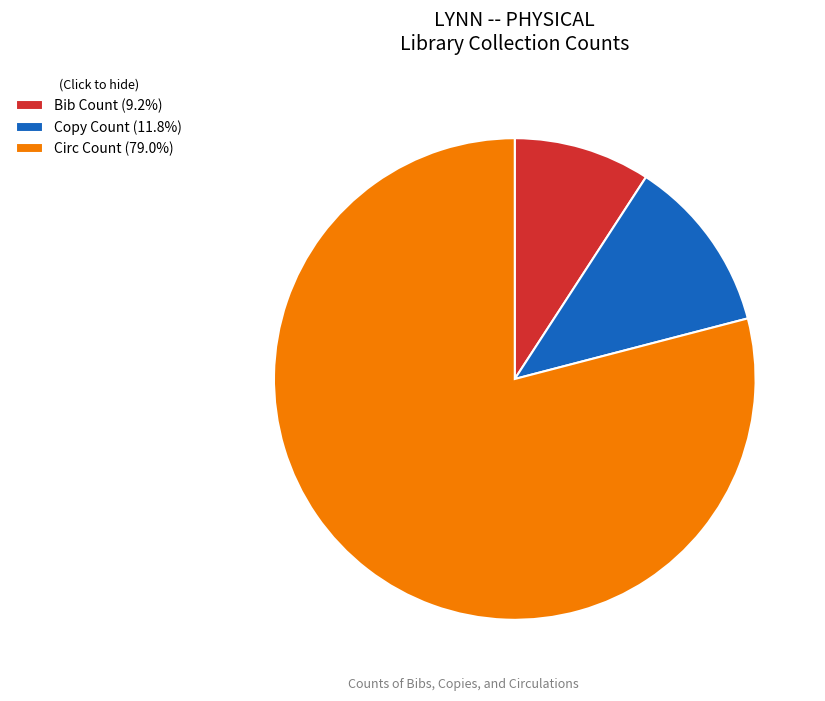

Do Copy Count (11.8%) and Circ Count (79.0%) together represent more than half of the pie?

Yes